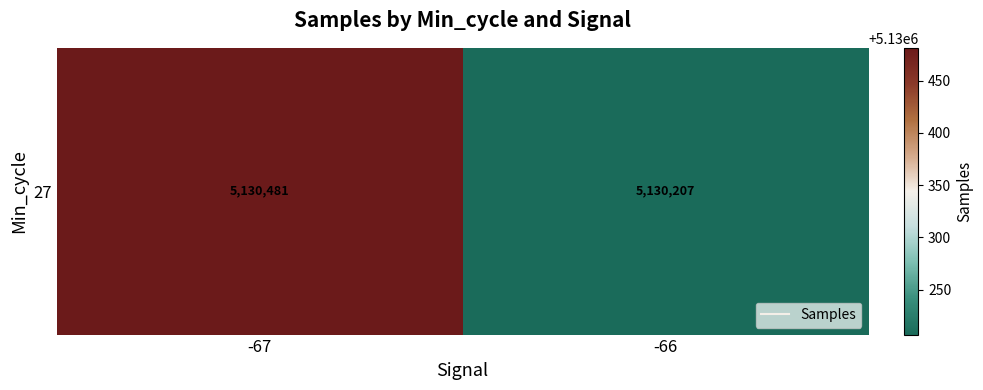

Reading left to right, what are all the values shown in this chart?

5130481.3	5130206.9